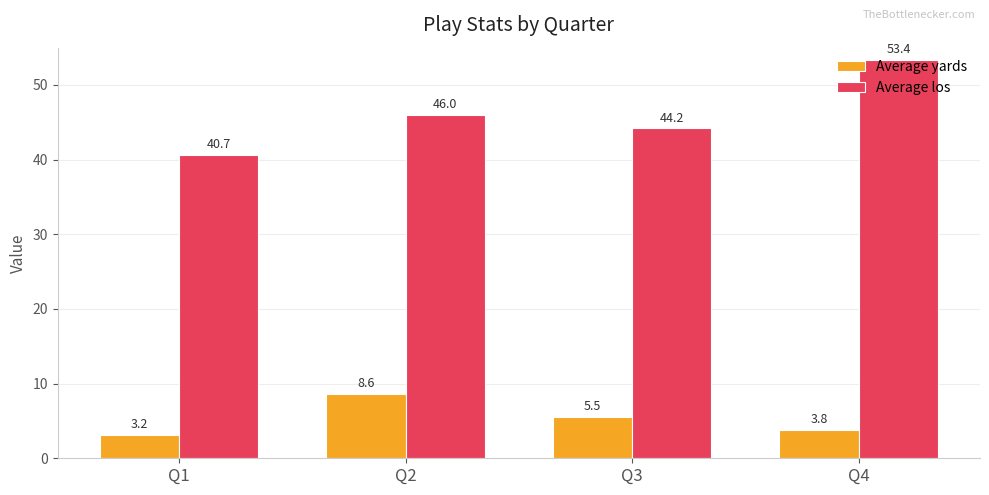

Which series has the largest range (max minus min)?

Average los